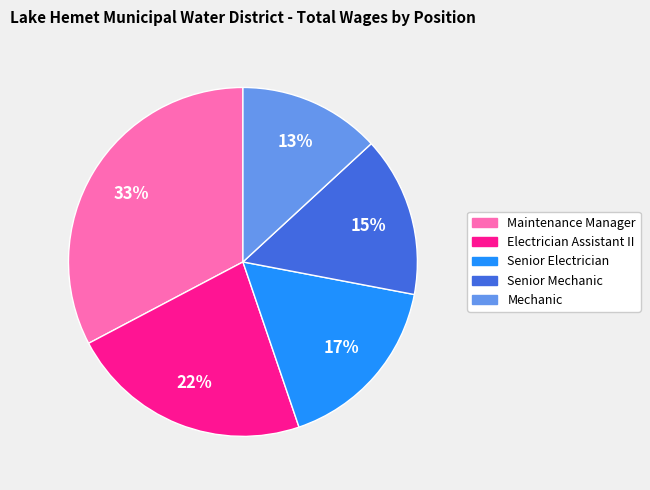

To the nearest percent, what is the combined percentage of Senior Electrician and Senior Mechanic?

32%